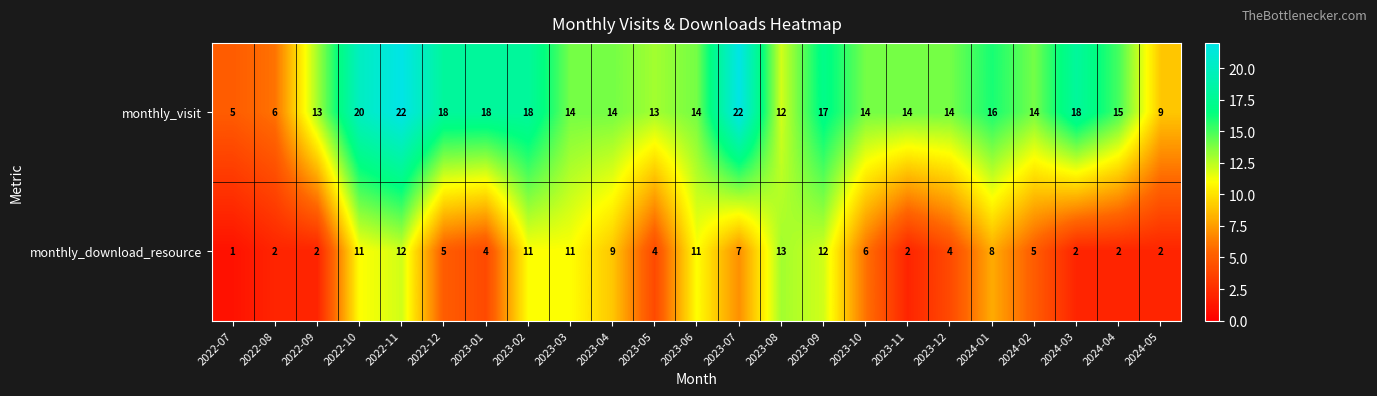

What is the average value of the monthly_visit series?

15